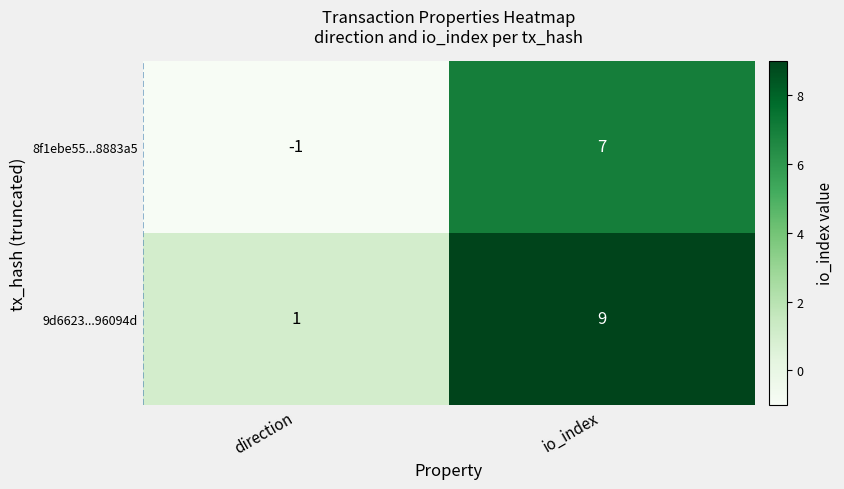

What is the approximate value of 8f1ebe55...8883a5 at io_index?

7